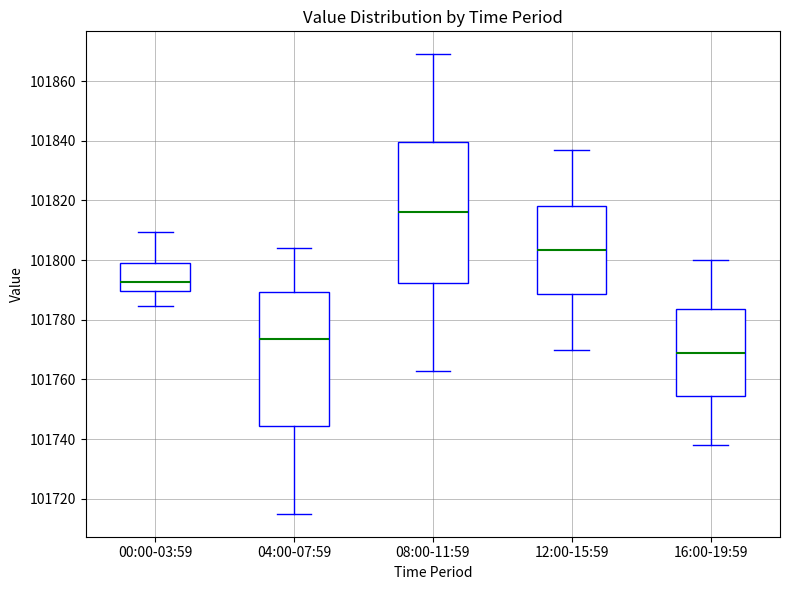

Comparing the boxes themselves (not the whiskers), which one is the tallest?

08:00-11:59